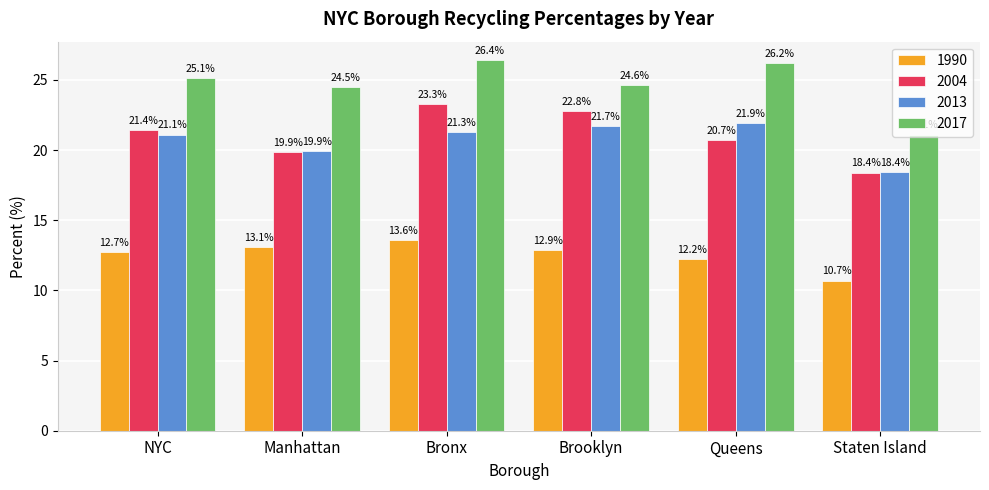

What is the smallest value displayed?

10.7